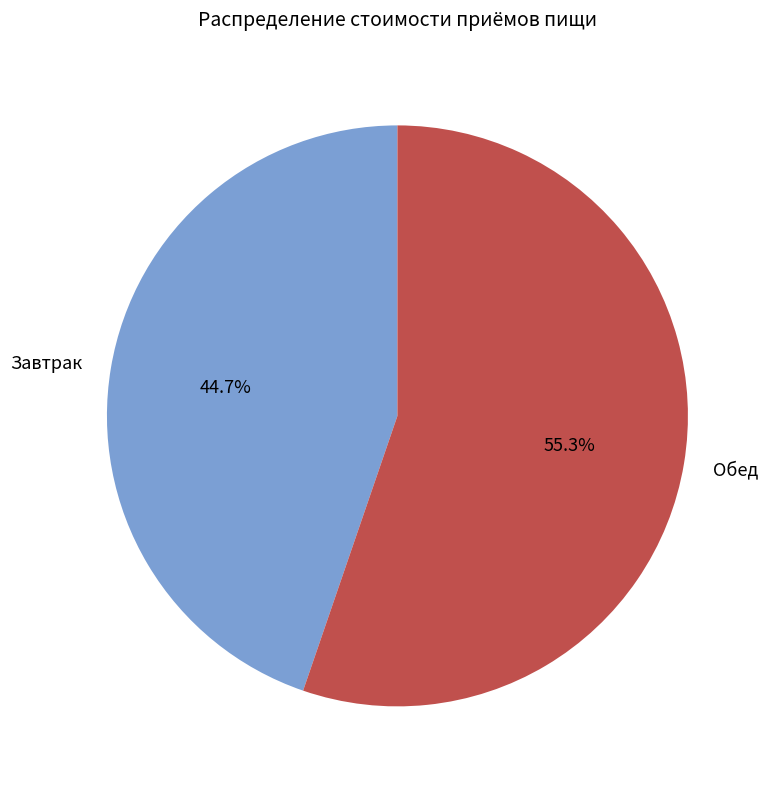

Do Обед and Завтрак together represent more than half of the pie?

Yes